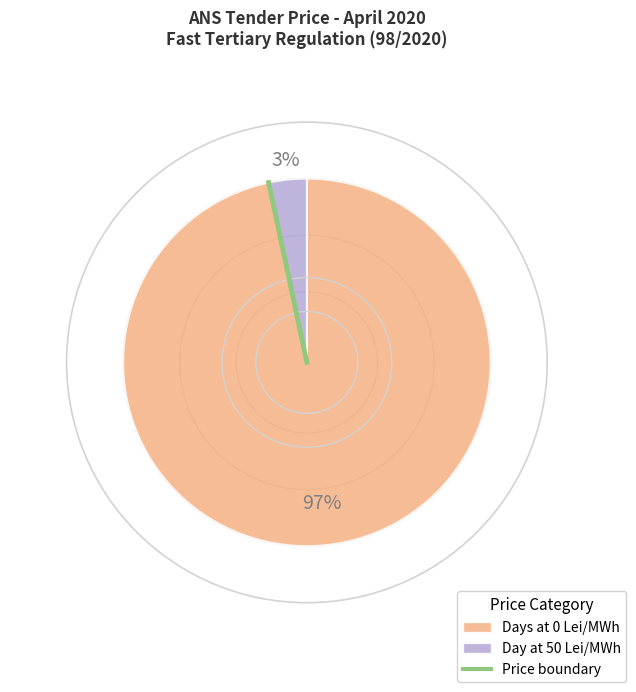

Is there a majority slice in this chart?

Yes